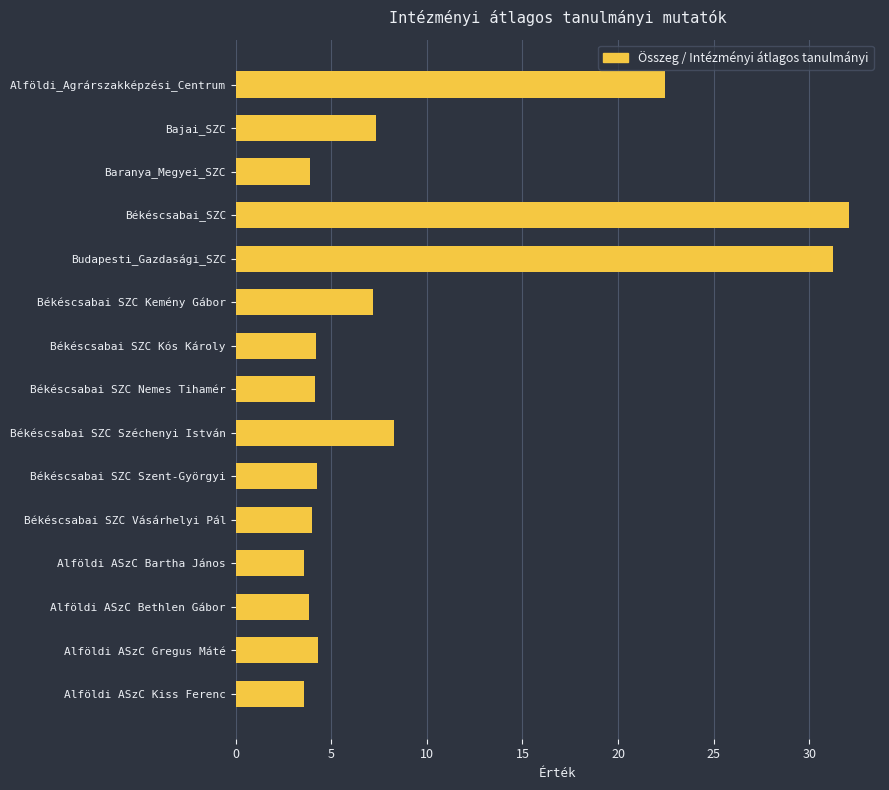

What is the average value?

9.6